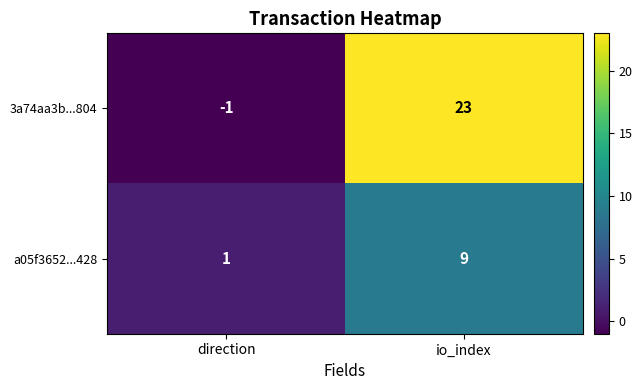

What is the total value across all series at io_index?

32